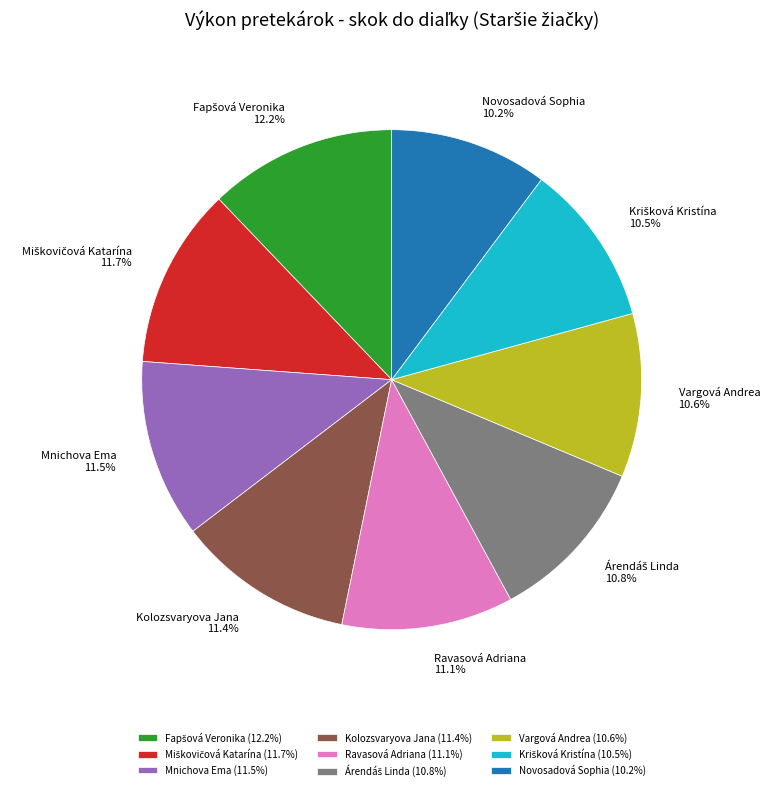

Combined, do Mnichova Ema and Kolozsvaryova Jana account for over 50%?

No